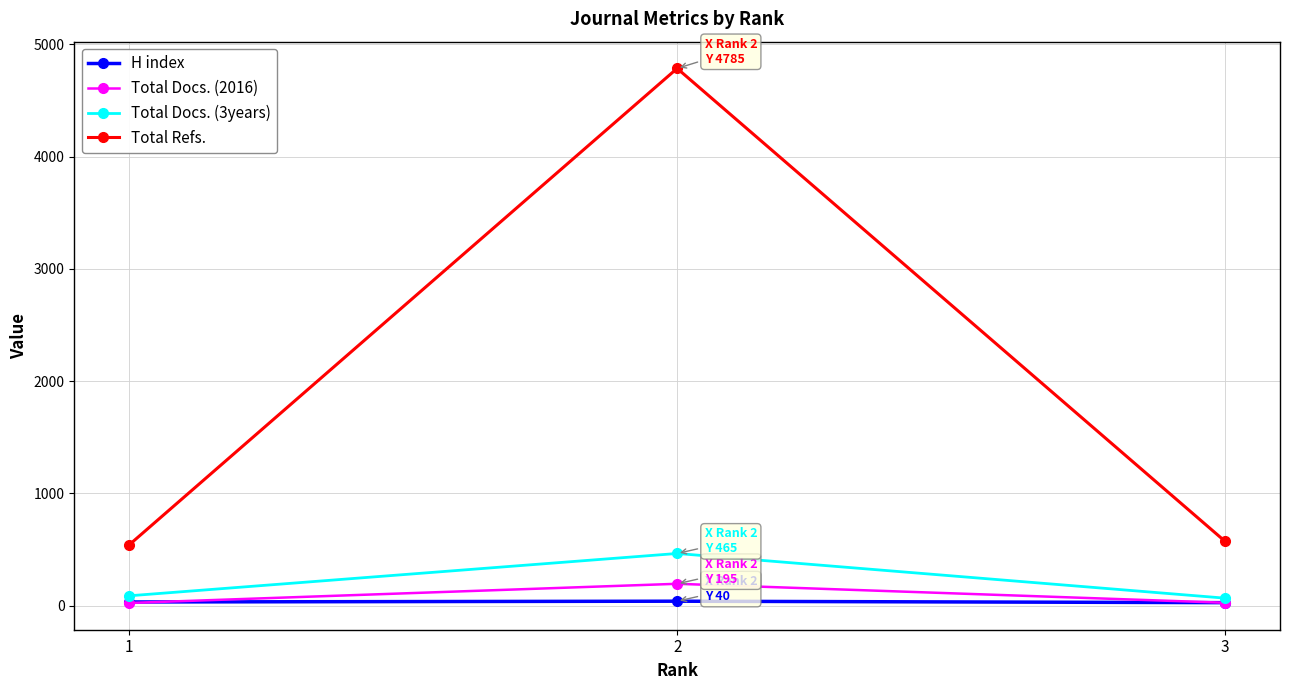

Which series has the largest total across all categories?

Total Refs.